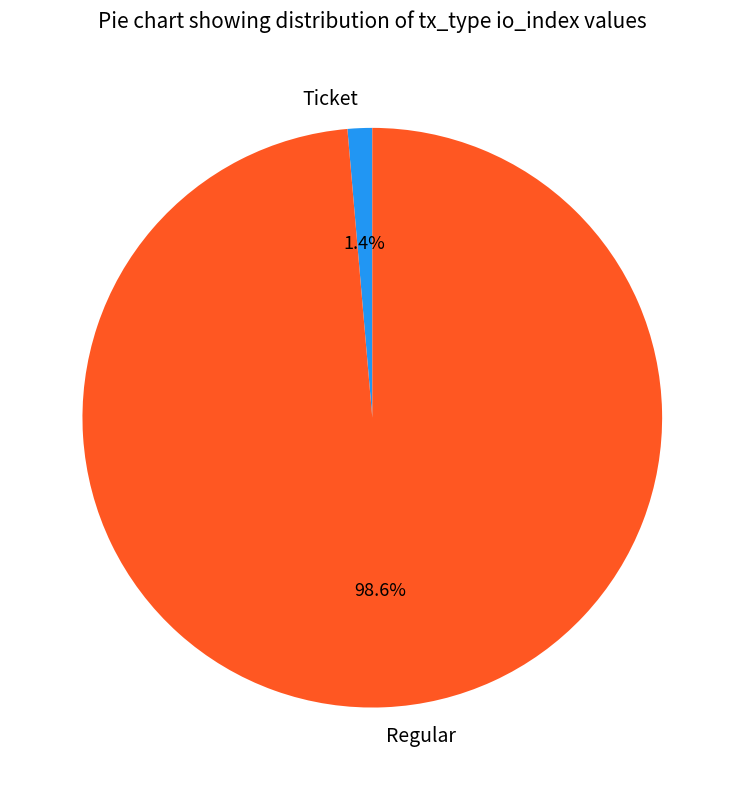

Does any single category account for the majority?

Yes